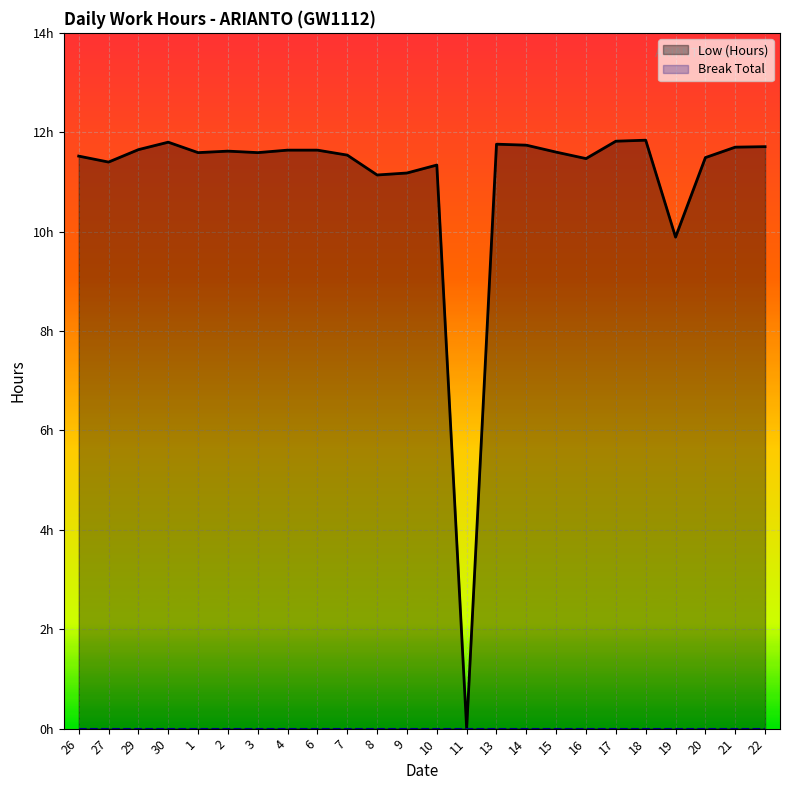

At which category is the sum across all series the highest?

18